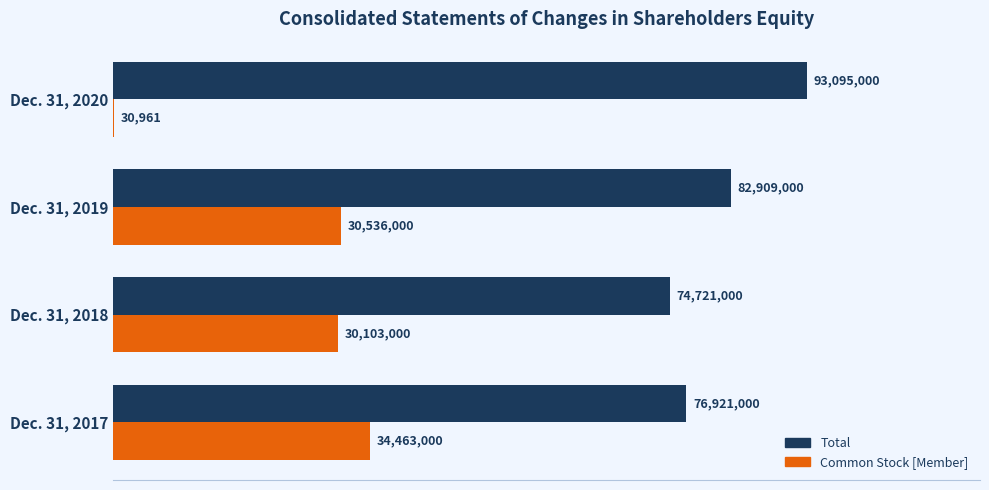

At which label is Total closest to 83908000?

Dec. 31, 2019